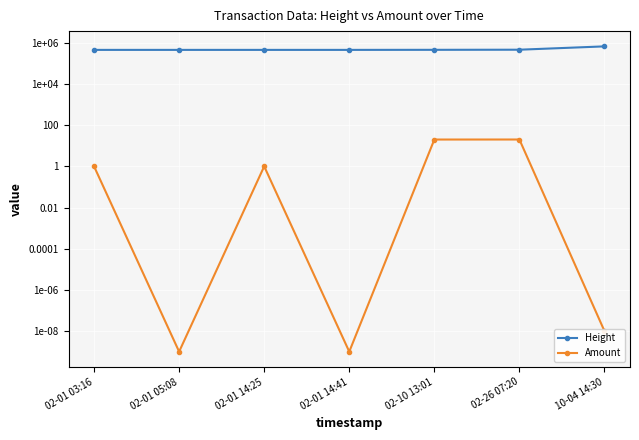

Reading left to right, transcribe all the data shown in this chart.

Height: 02-01 03:16=453633.0	02-01 05:08=453654.0	02-01 14:25=453801.0	02-01 14:41=453805.0	02-10 13:01=456996.0	02-26 07:20=462647.0	10-04 14:30=671802.0
Amount: 02-01 03:16=1.0	02-01 05:08=0.0	02-01 14:25=1.0	02-01 14:41=0.0	02-10 13:01=20.1	02-26 07:20=20.1	10-04 14:30=0.0